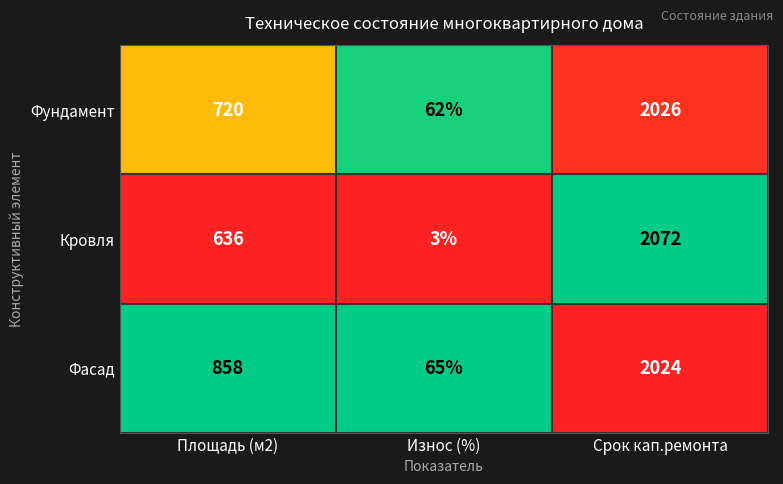

Rank the series by their average value, from lowest to highest.

Кровля, Фундамент, Фасад